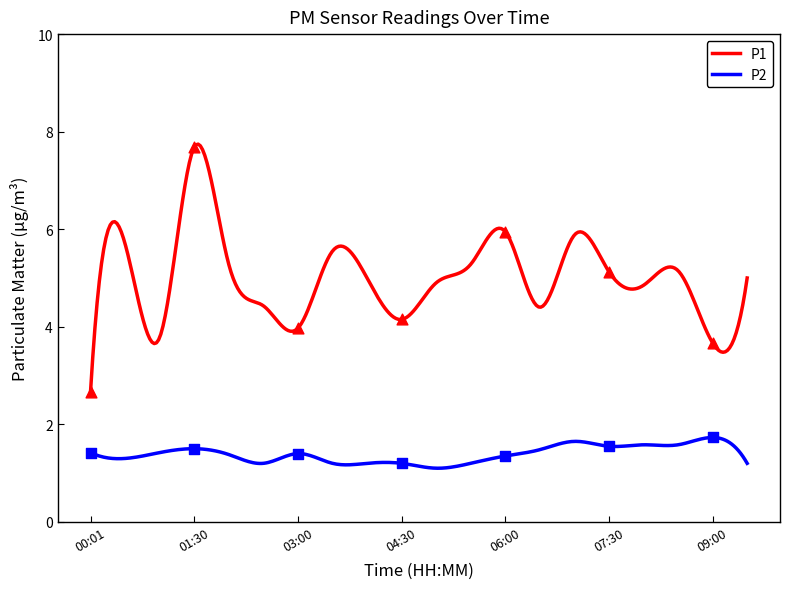

What is the total value across all series at 04:30?

5.4